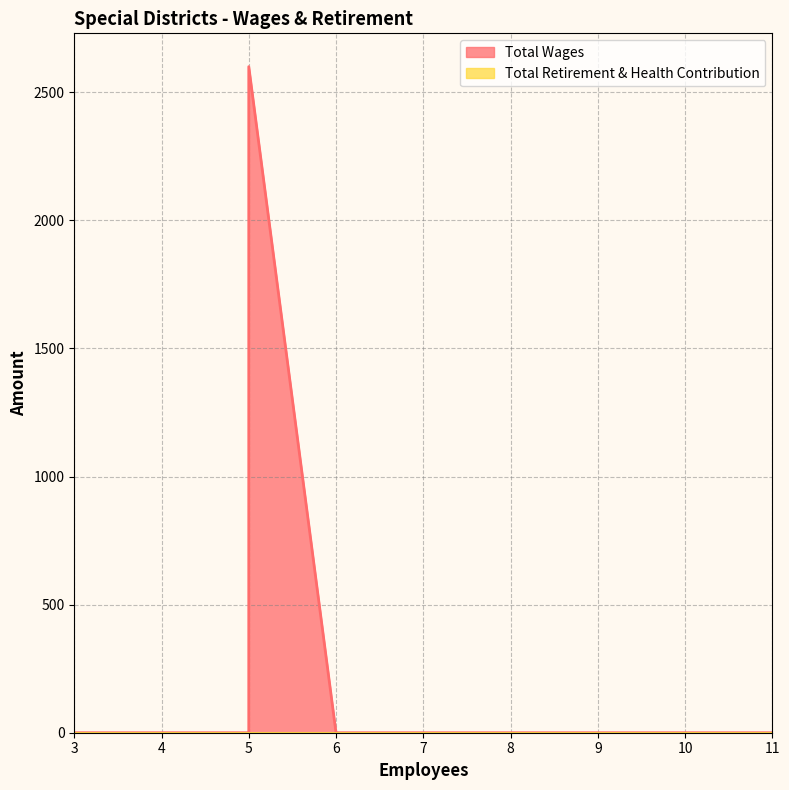

Is it true that Total Retirement & Health Contribution equals 0 at 6?

True